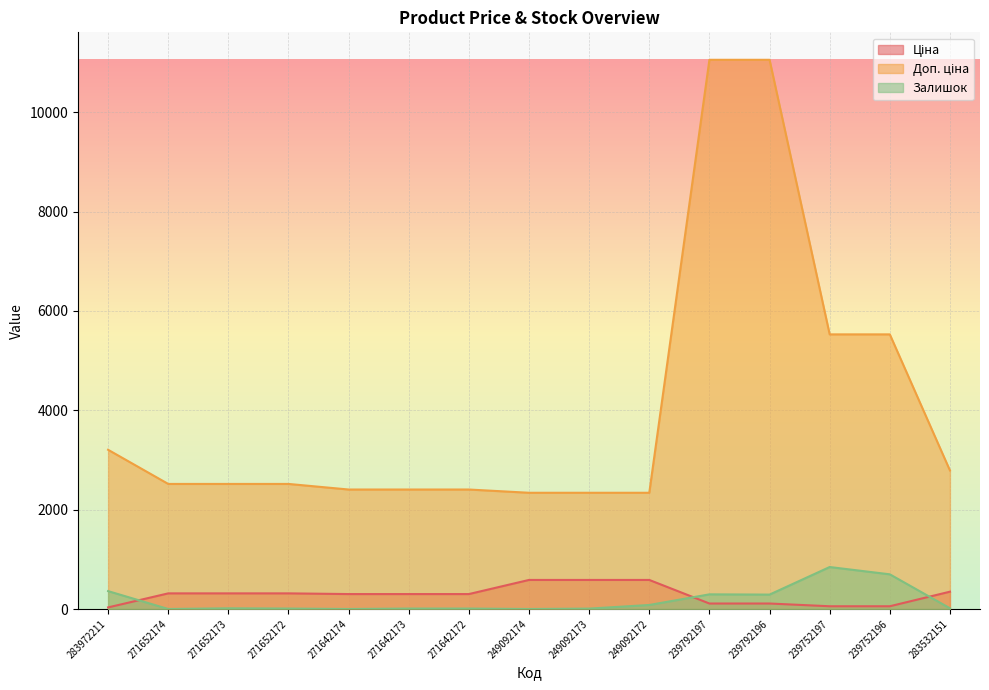

How many interior local peaks does the Залишок series have?

3